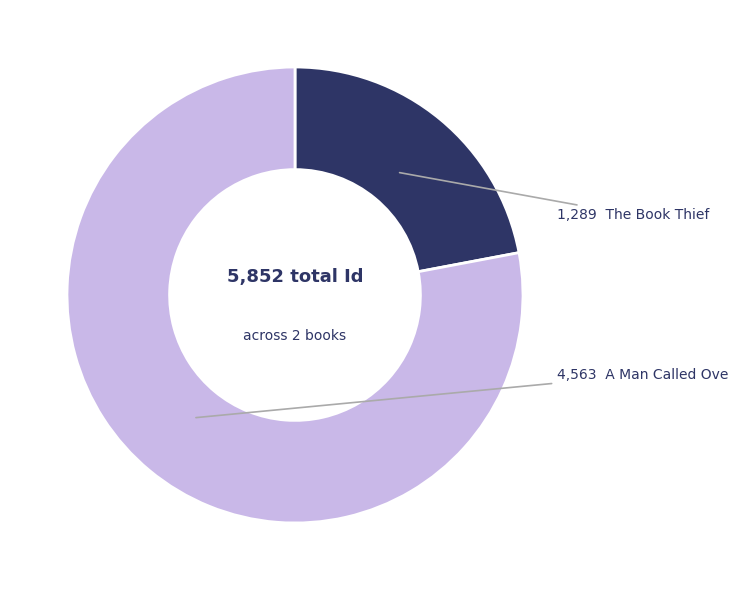

Does any single category account for the majority?

Yes